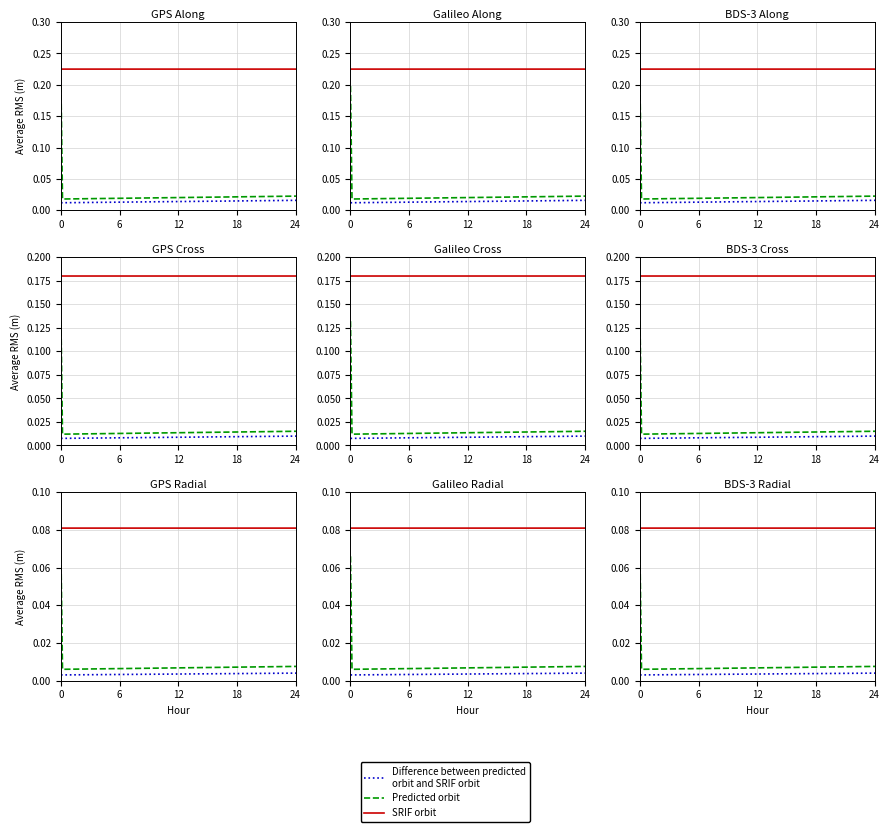

List the series in order of their peak value, highest first.

SRIF orbit, Predicted orbit, Difference between predicted
orbit and SRIF orbit